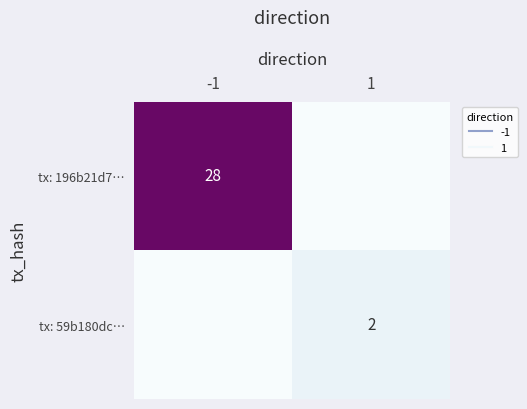

True or false: tx: 196b21d7… has a value of 14 at -1.

False